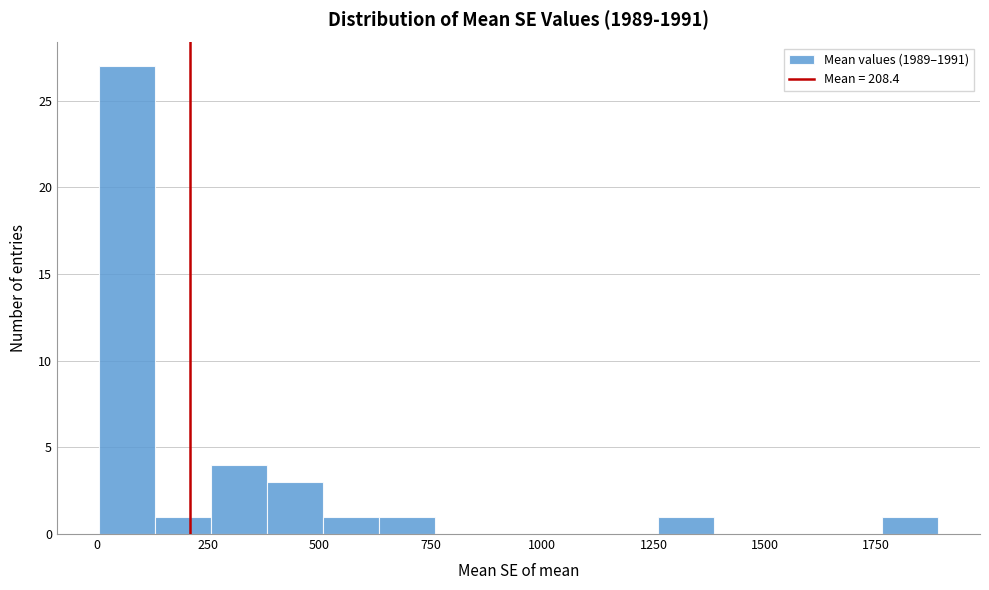

Around what value on the x-axis is the tallest bar? Give the approximate position of its centre, as read against the axis.

50